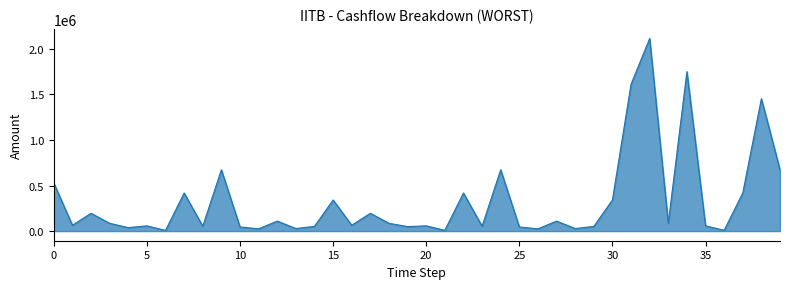

What is the difference between the maximum and minimum values?

2106148.5